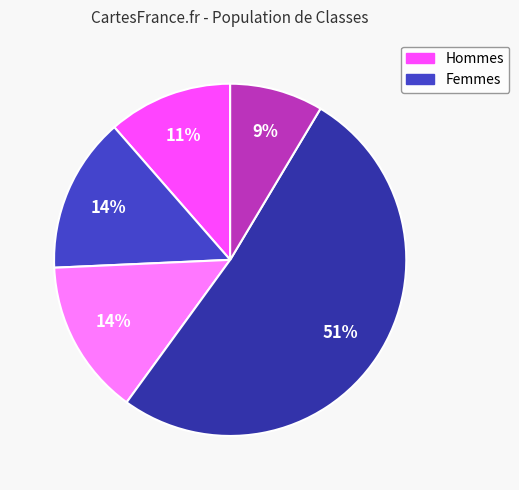

To the nearest percent, what is the average slice percentage?

20%